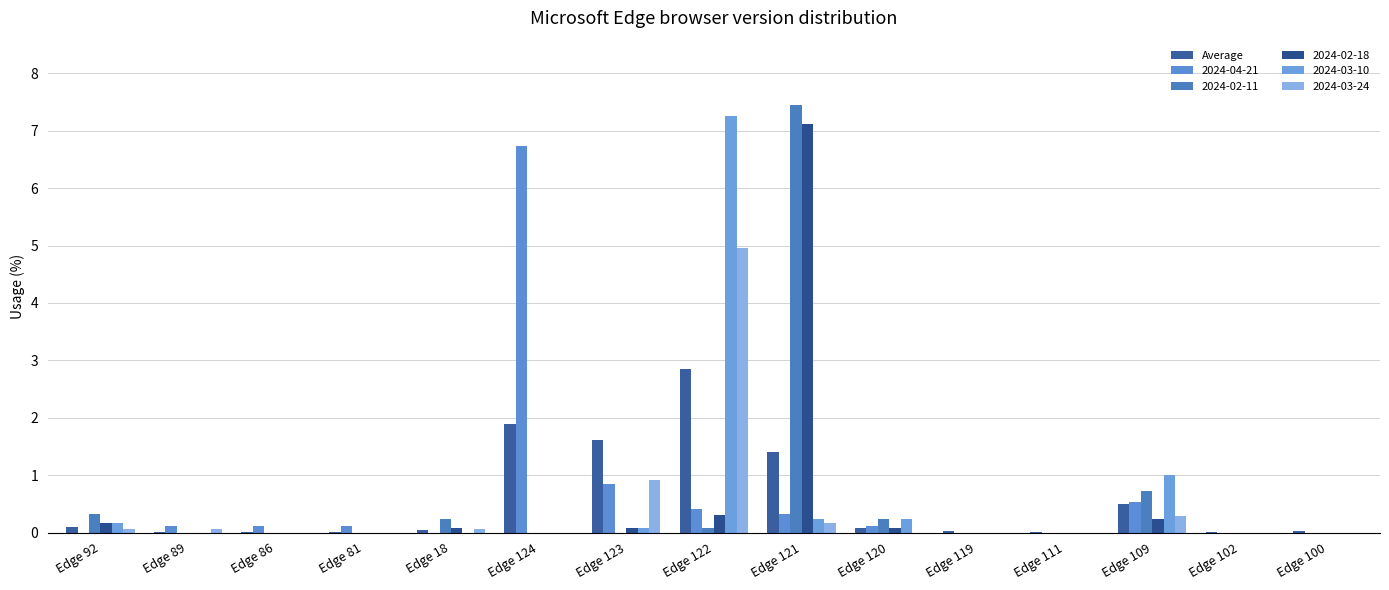

Does the chart contain stacked bars?

No